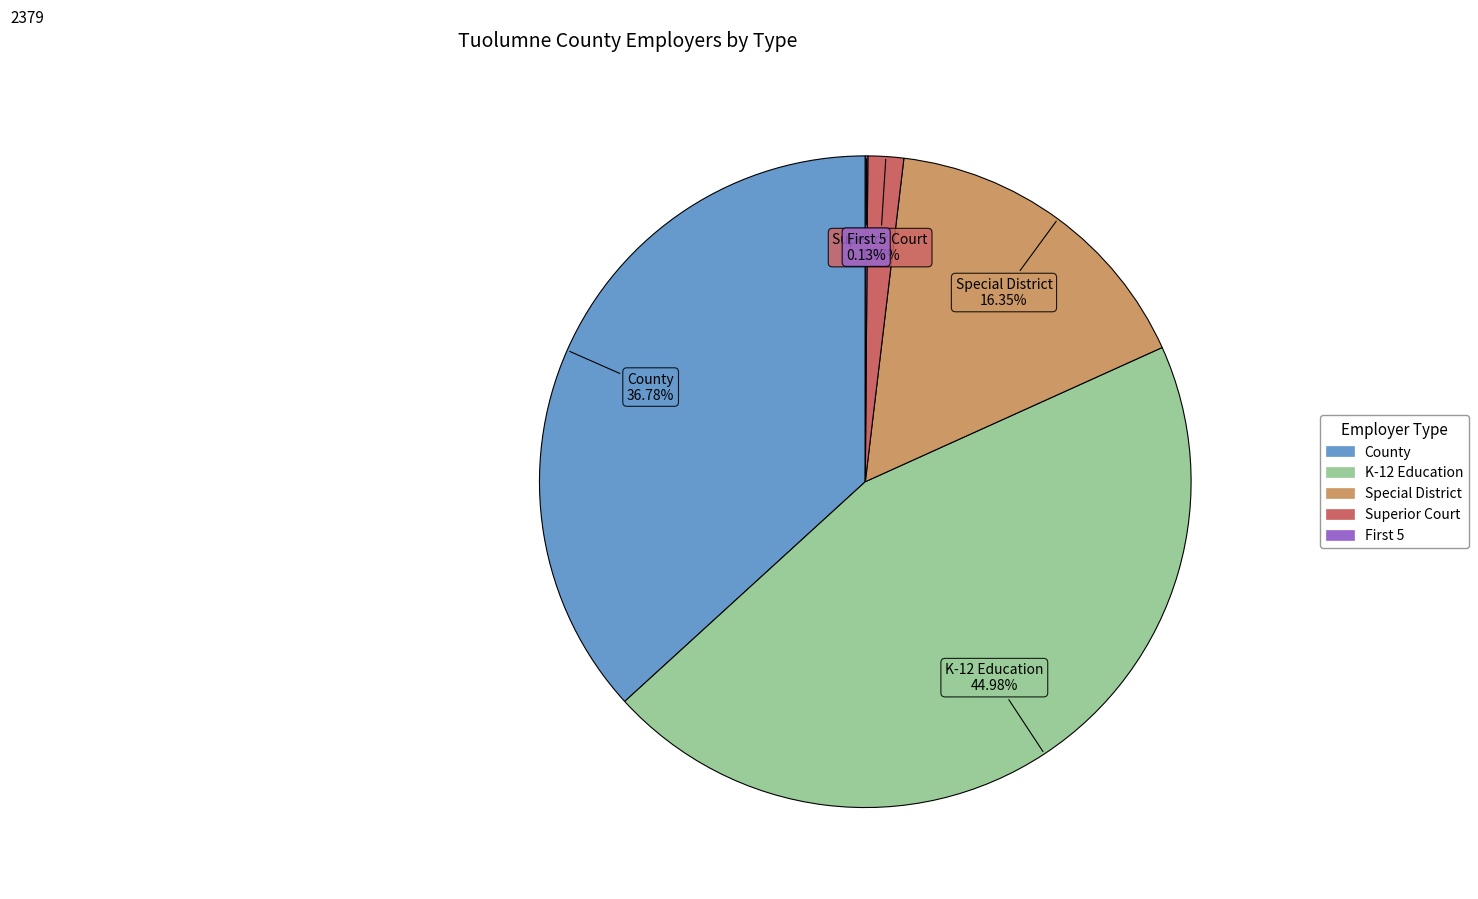

Combined, do Special District and K-12 Education account for over 50%?

Yes